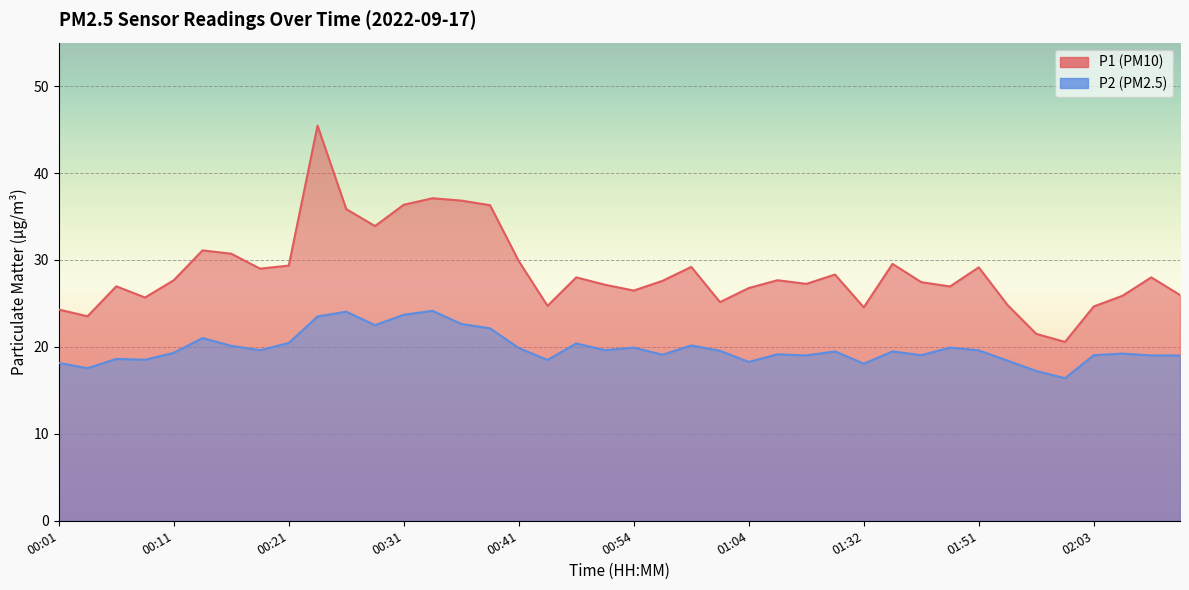

Between 00:49 and 02:03, which is larger?

00:49